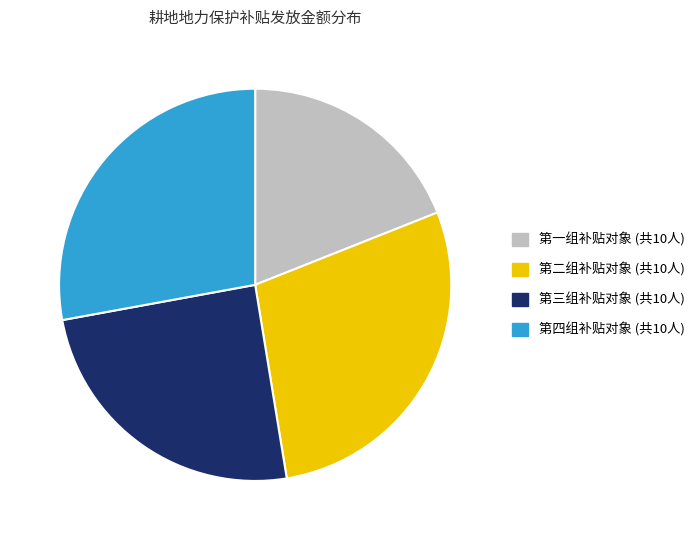

Is there a majority slice in this chart?

No